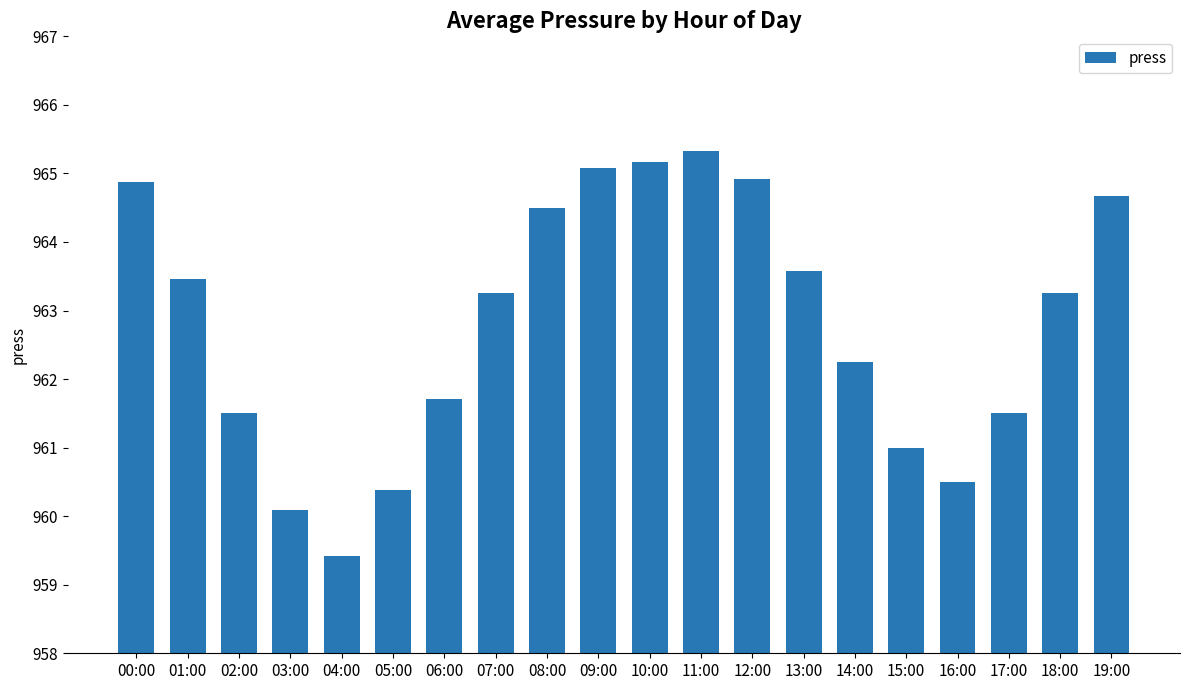

What is the change in value from 01:00 to 10:00?

+1.7